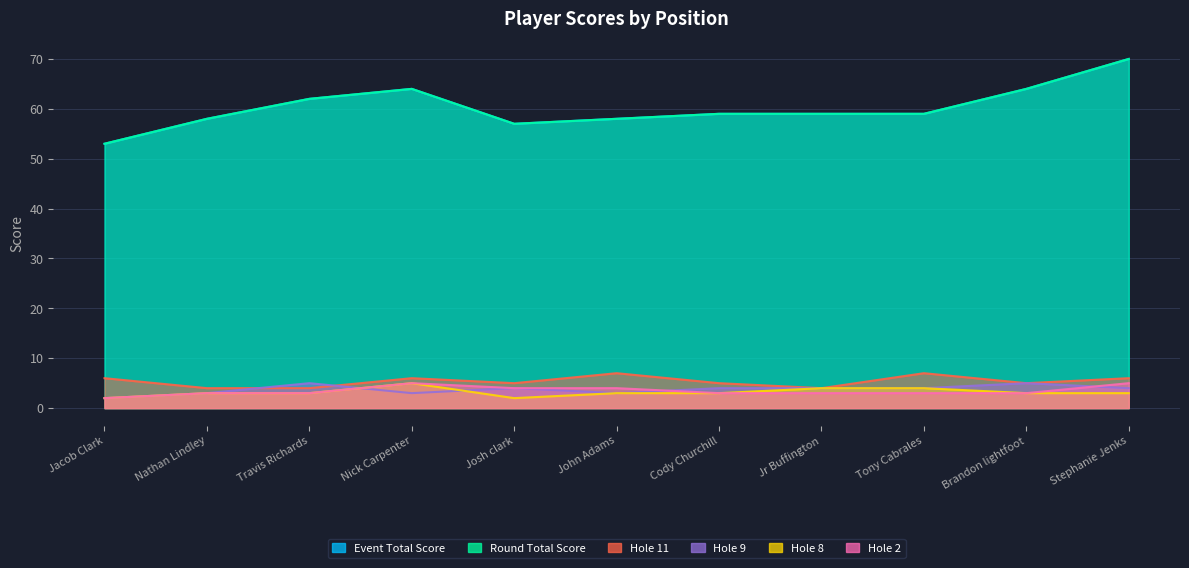

The value of hole_2 at Nick Carpenter is 5. True or false?

True